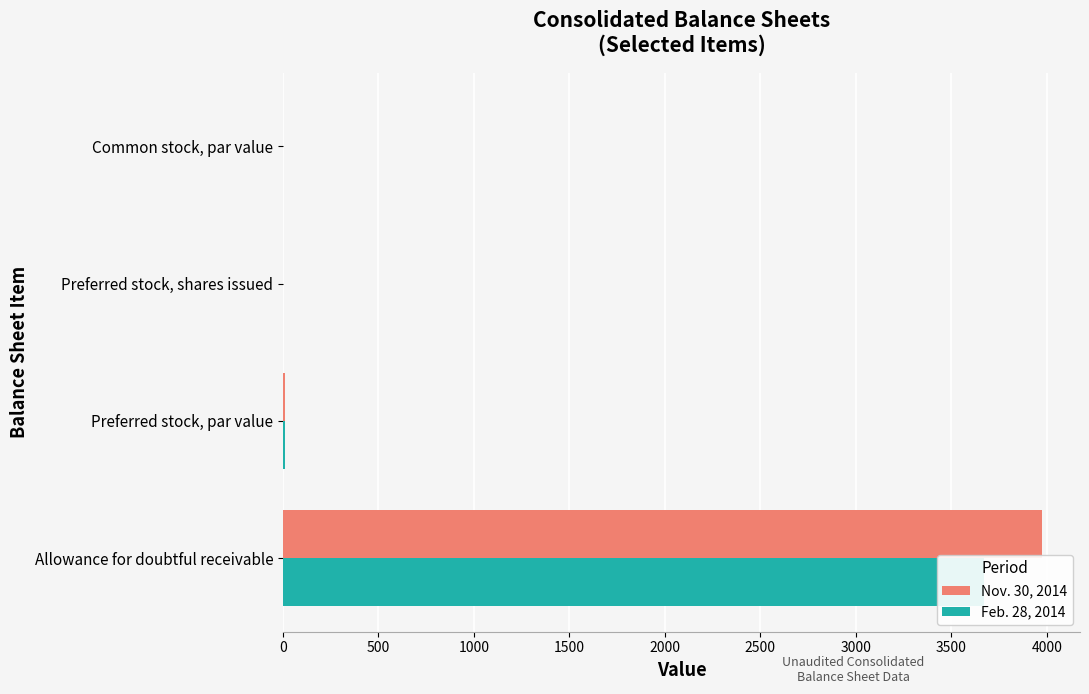

True or false: Nov. 30, 2014 has a value of 1696.1 at Preferred stock, shares issued.

False